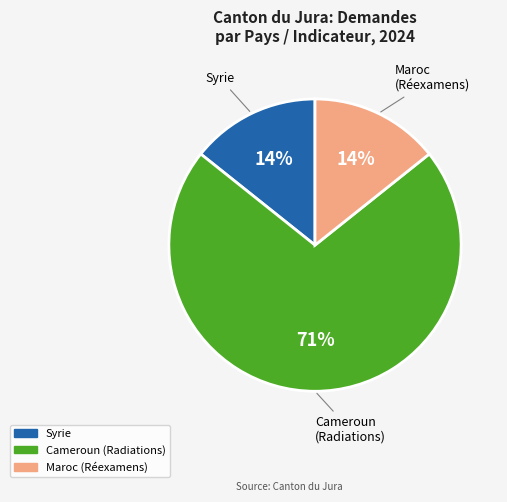

To the nearest percent, what is the average slice percentage?

33%